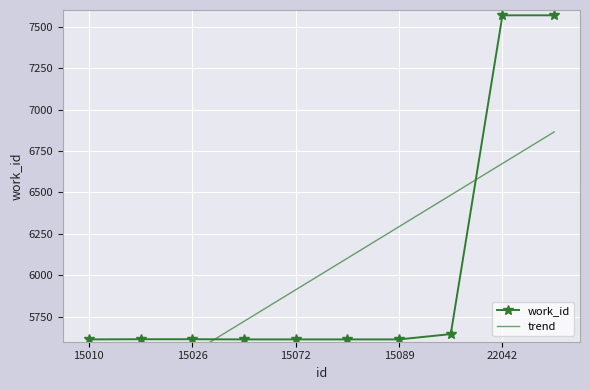

What position from the right is 7?

3